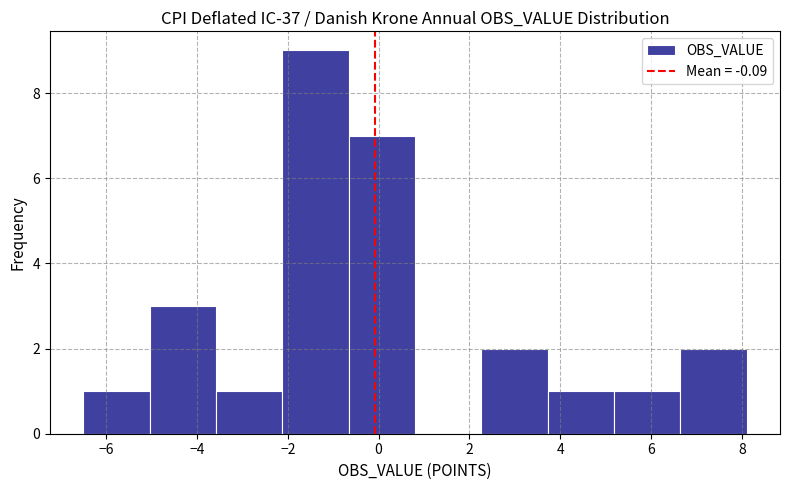

Reading left to right, transcribe this chart: for each bar, give the range it covers on the x-axis and its height. Neither the bar edges nor the heights are printed on the chart, so give them approximately, as read against the axes.

-6.6 to -5.0: 1
-5.0 to -3.6: 3
-3.6 to -2.2: 1
-2.2 to -0.6: 9
-0.6 to 0.8: 7
0.8 to 2.2: 0
2.2 to 3.8: 2
3.8 to 5.2: 1
5.2 to 6.6: 1
6.6 to 8.2: 2